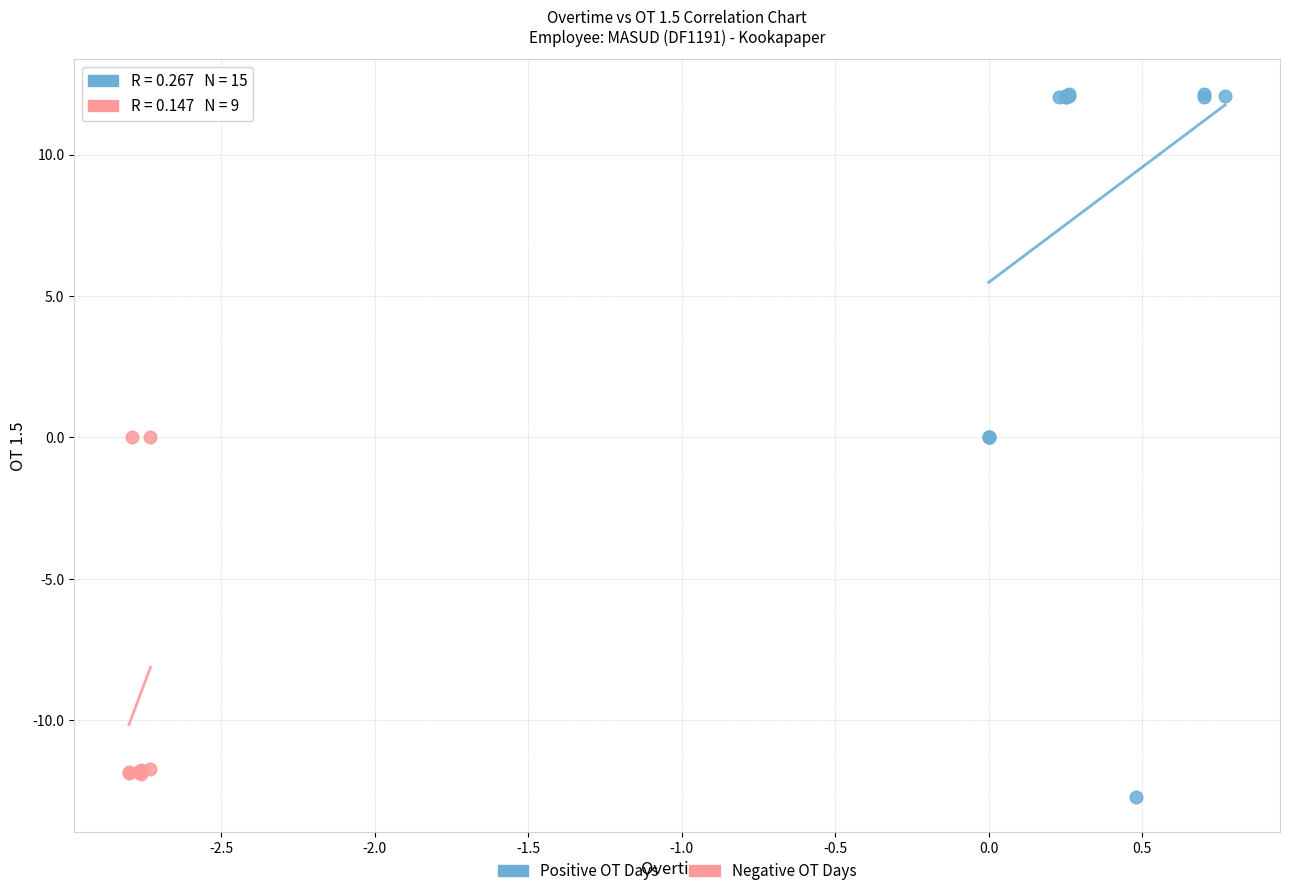

Which series contains the highest Y value?

Positive OT Days